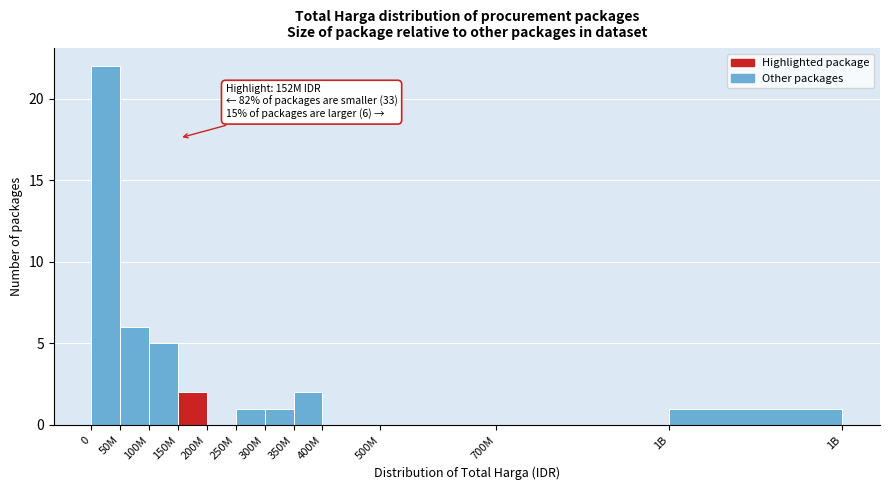

Reading right to left, transcribe all the data shown in this chart.

1B=1	700M=0	500M=0	400M=0	350M=2	300M=1	250M=1	200M=0	150M=2	100M=5	50M=6	0=22